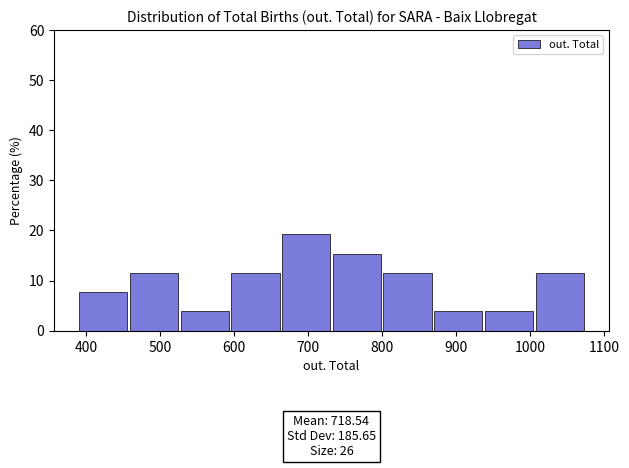

Over which range of the x-axis is the bar tallest?

670 to 730